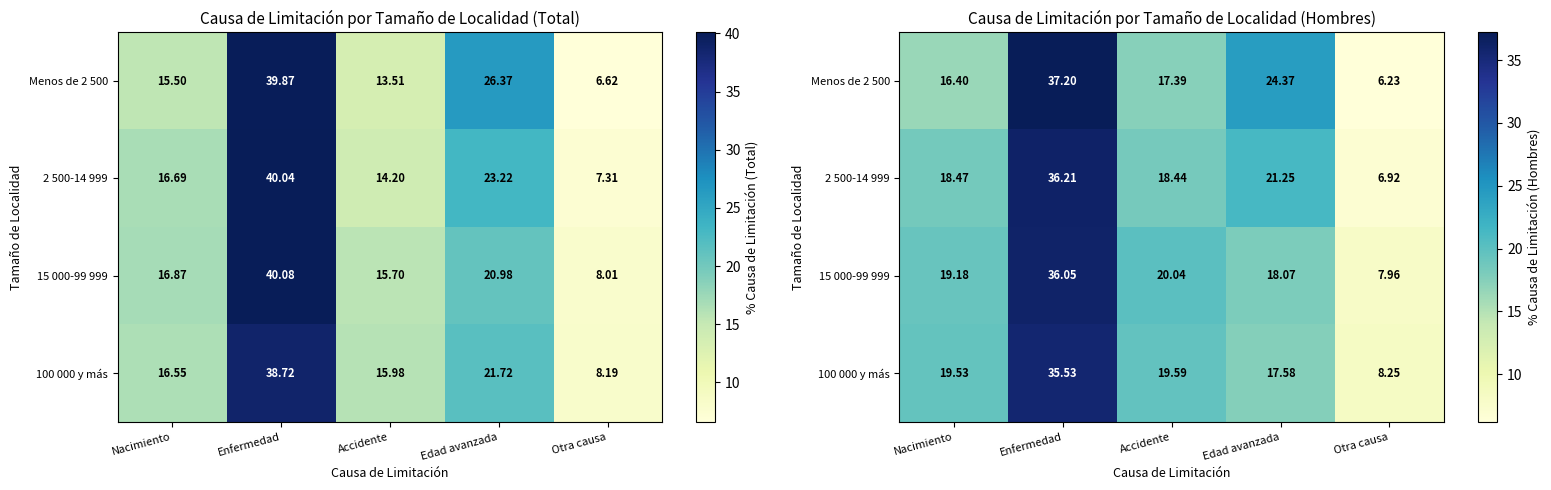

How many categories are shown in the chart?

5